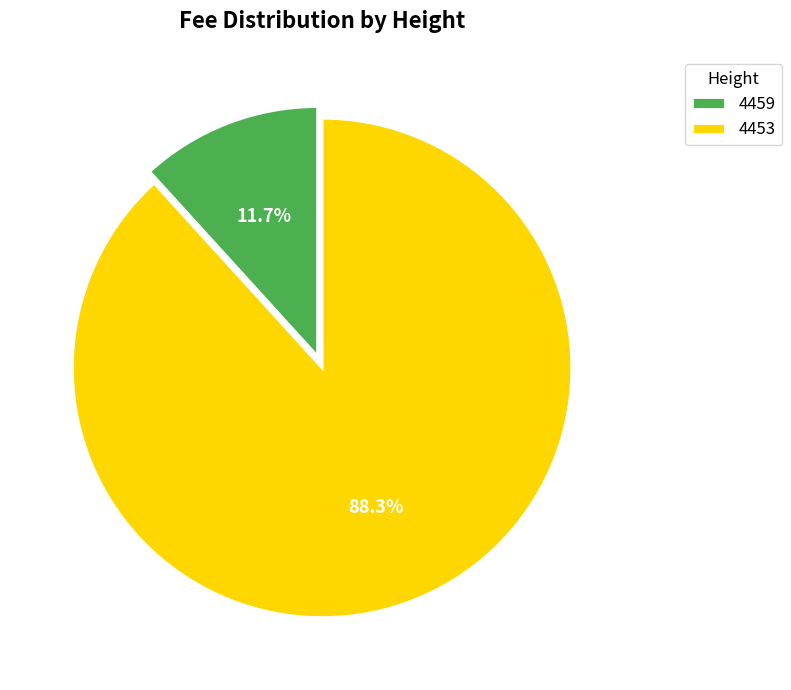

Is the sum of 4453 and 4459 greater than half?

Yes